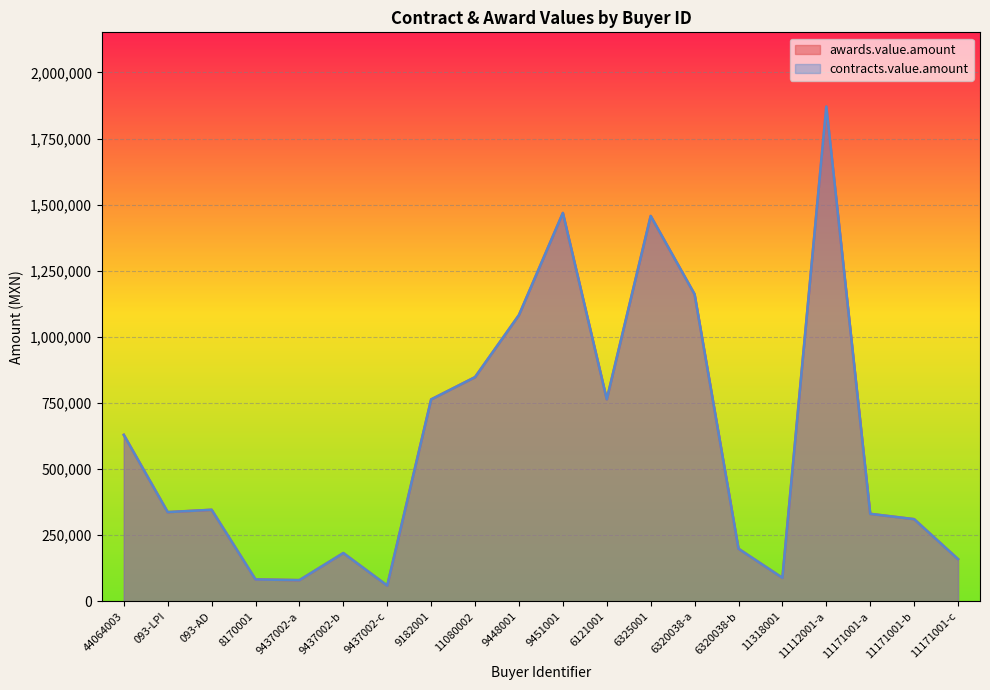

What is the label of the 15th point from the left?

6320038-b